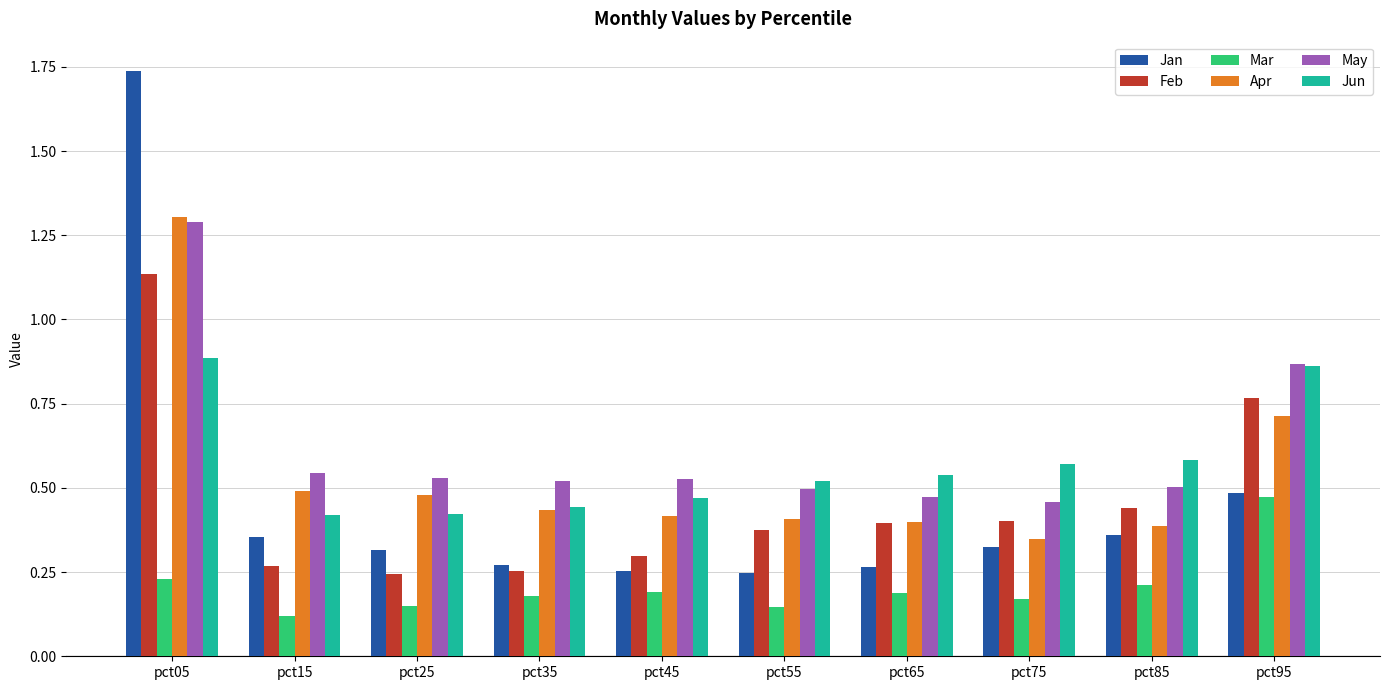

Which series has the largest range (max minus min)?

Jan